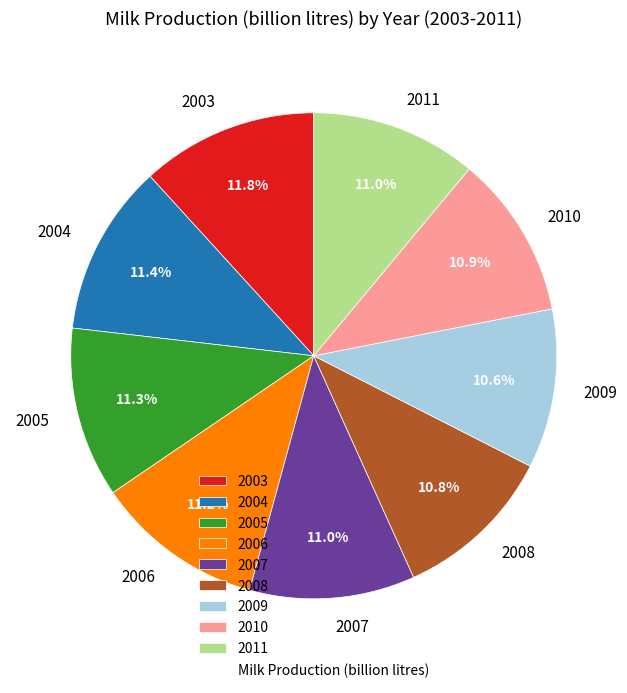

Does any single category account for the majority?

No